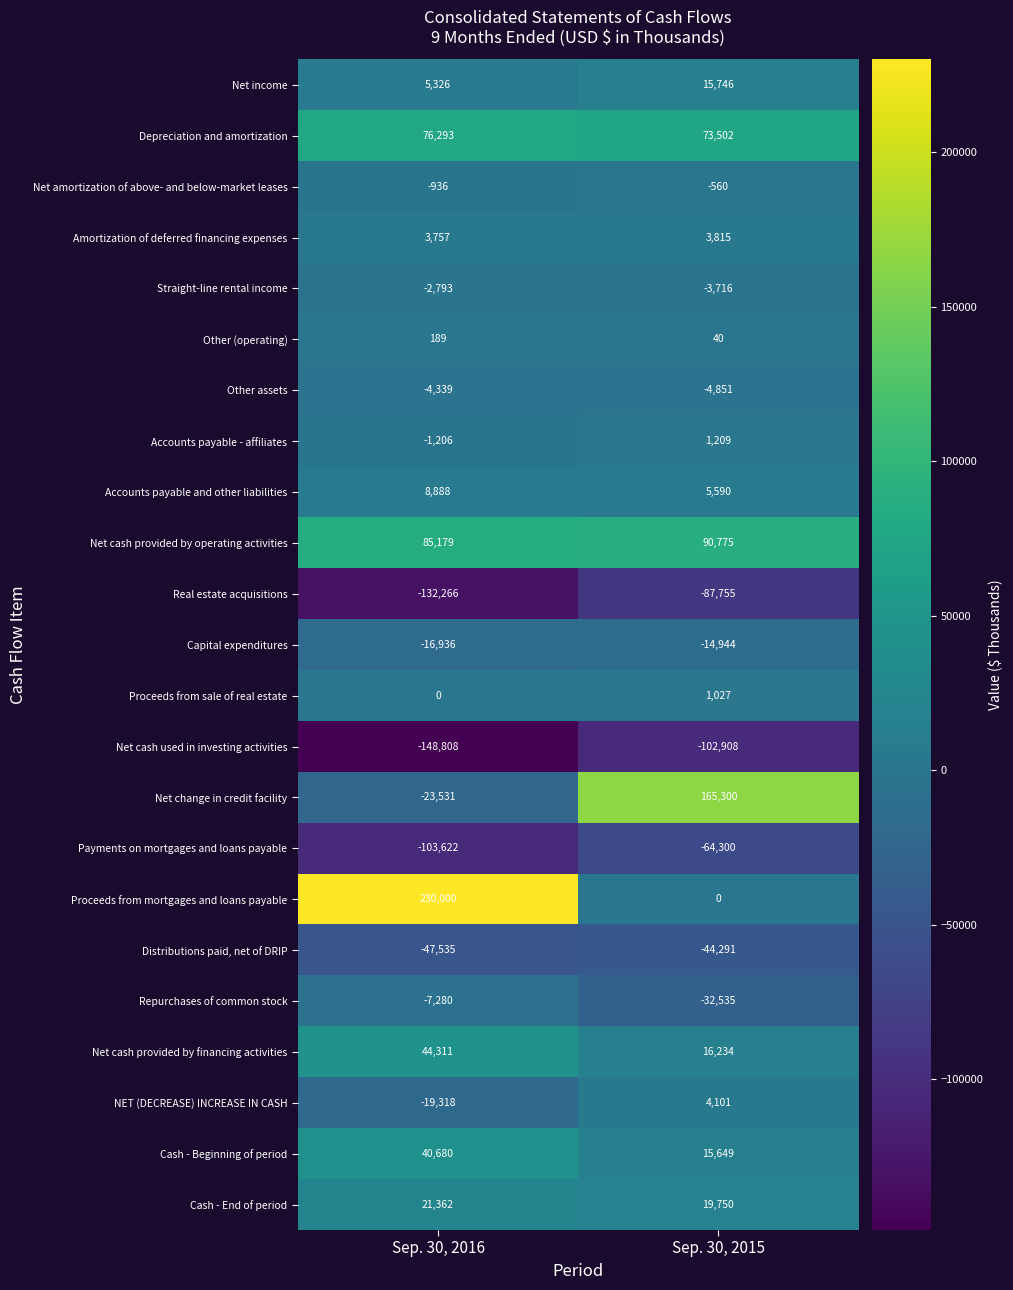

The Net cash provided by operating activities series shows 113455 at Sep. 30, 2016. True or false?

False